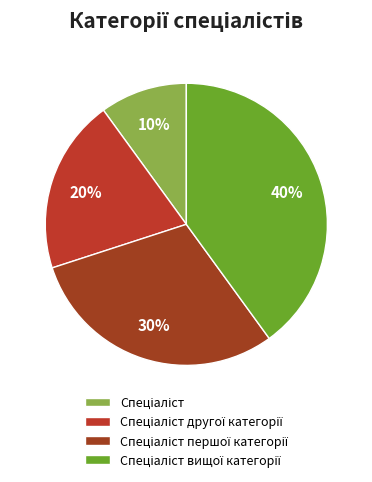

Count the number of slices in the pie.

4